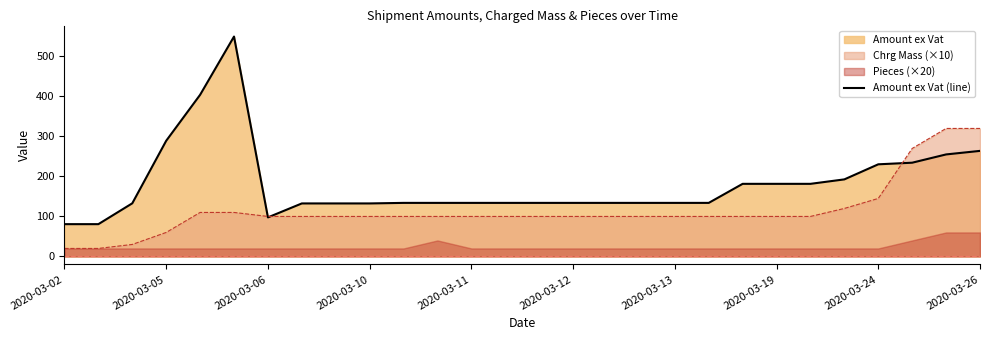

What is the sum of all values?

5092.3